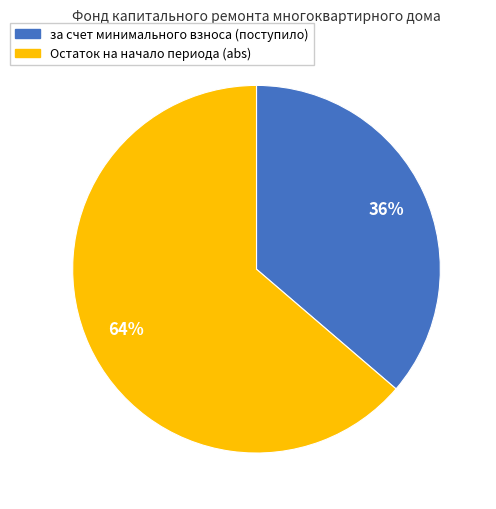

How many segments does this pie chart have?

2